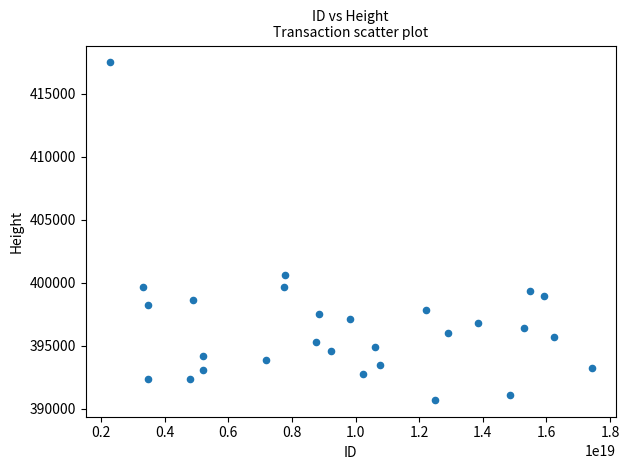

What is the range of Y values (max minus min)?

26797